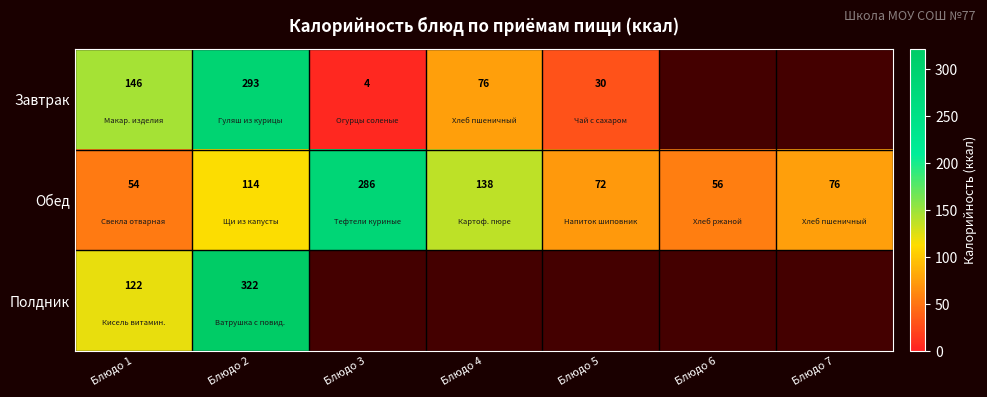

What is the spread (max minus min) of values at Блюдо 1?

92.0